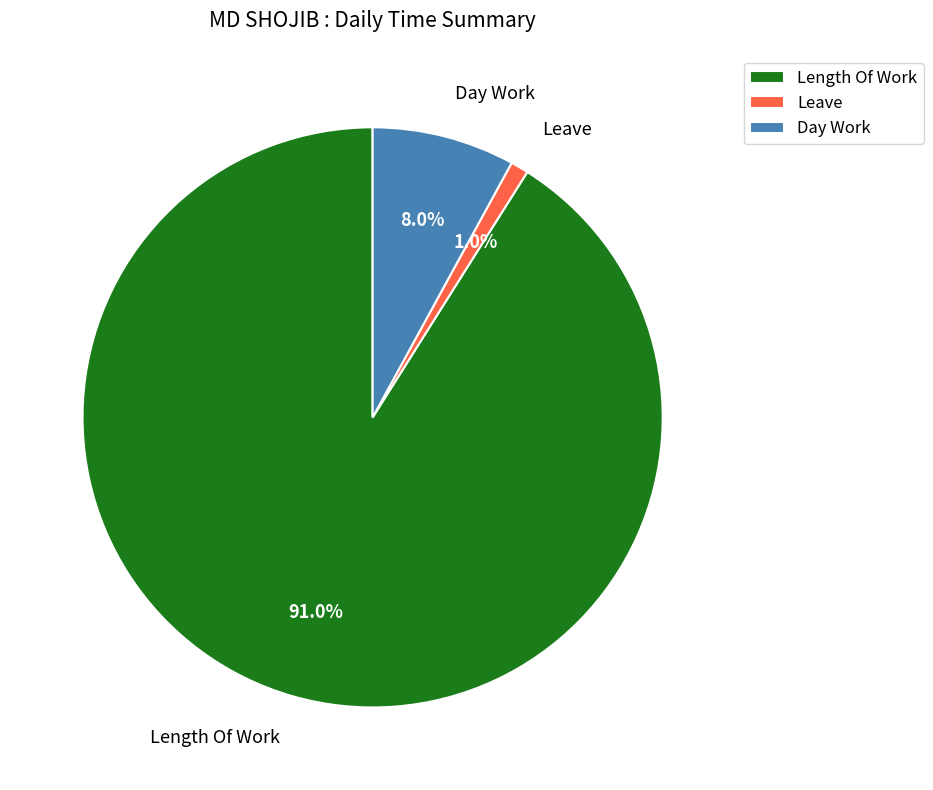

Which slice is the largest?

Length Of Work